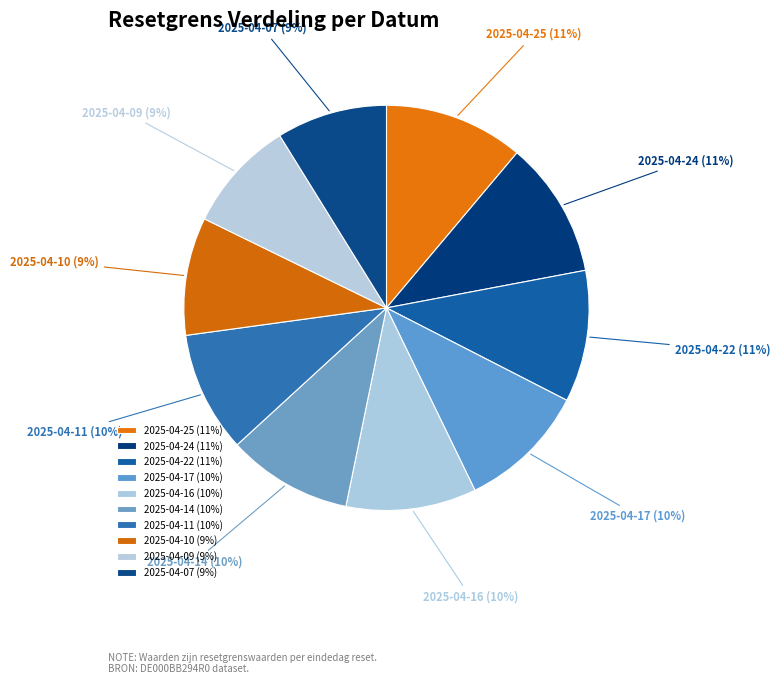

True or false: 2025-04-07 accounts for 9% of the total.

True